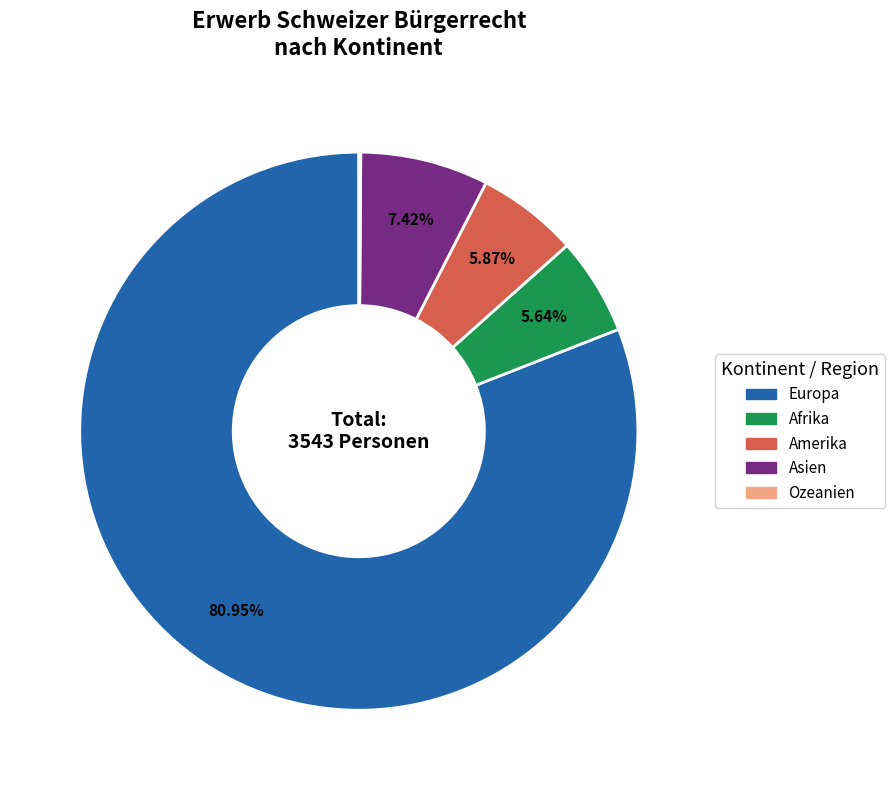

Is the sum of Asien and Amerika greater than half?

No